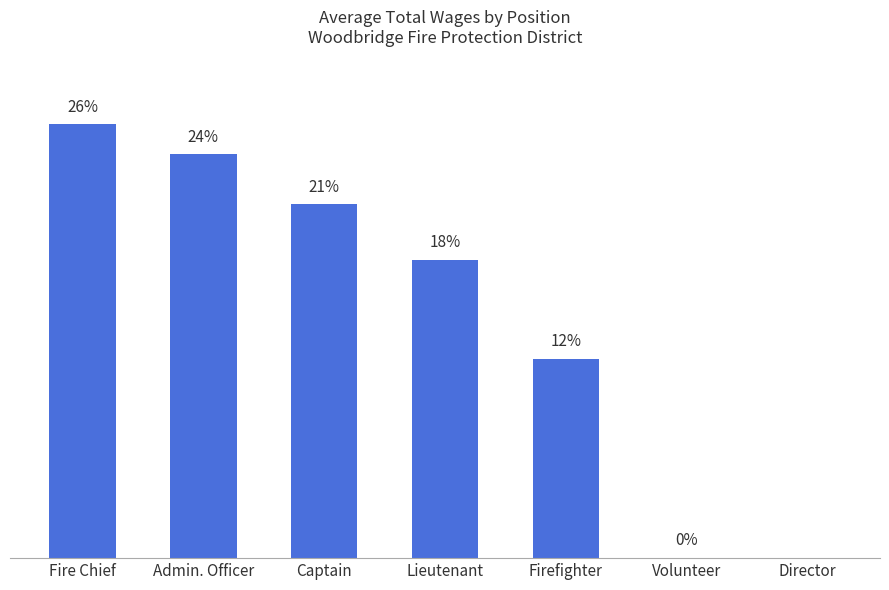

Are the bars horizontal?

No